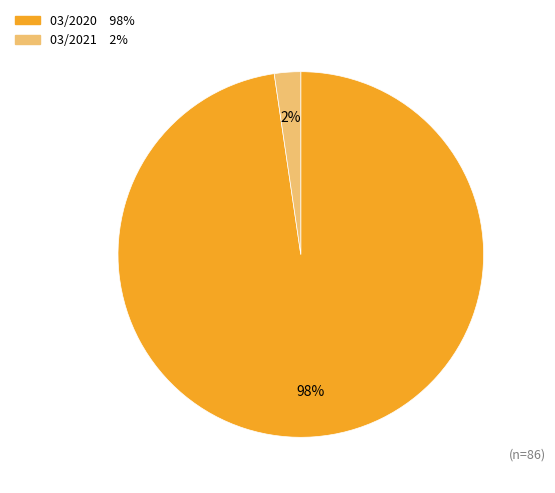

To the nearest percent, what portion does 03/2021 represent?

2%